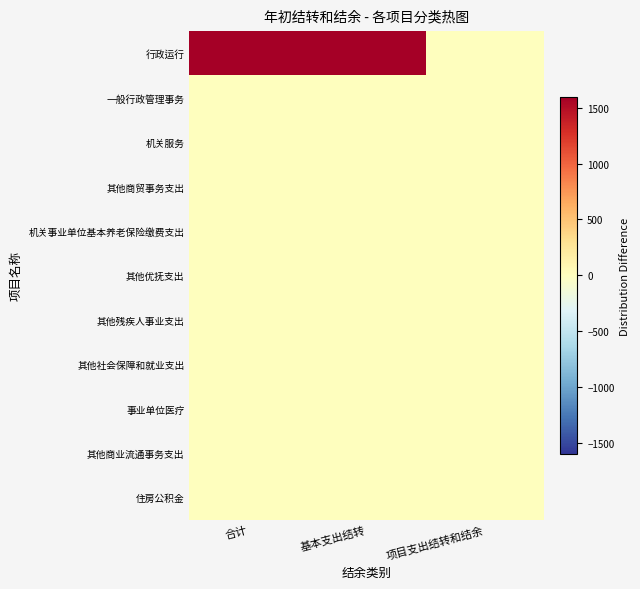

Reading right to left, list all the values displayed in this chart.

行政运行: 项目支出结转和结余=0.0	基本支出结转=1596.2	合计=1596.2
一般行政管理事务: 项目支出结转和结余=0.0	基本支出结转=0.0	合计=0.0
机关服务: 项目支出结转和结余=0.0	基本支出结转=0.0	合计=0.0
其他商贸事务支出: 项目支出结转和结余=0.0	基本支出结转=0.0	合计=0.0
机关事业单位基本养老保险缴费支出: 项目支出结转和结余=0.0	基本支出结转=0.0	合计=0.0
其他优抚支出: 项目支出结转和结余=0.0	基本支出结转=0.0	合计=0.0
其他残疾人事业支出: 项目支出结转和结余=0.0	基本支出结转=0.0	合计=0.0
其他社会保障和就业支出: 项目支出结转和结余=0.0	基本支出结转=0.0	合计=0.0
事业单位医疗: 项目支出结转和结余=0.0	基本支出结转=0.0	合计=0.0
其他商业流通事务支出: 项目支出结转和结余=0.0	基本支出结转=0.0	合计=0.0
住房公积金: 项目支出结转和结余=0.0	基本支出结转=0.0	合计=0.0